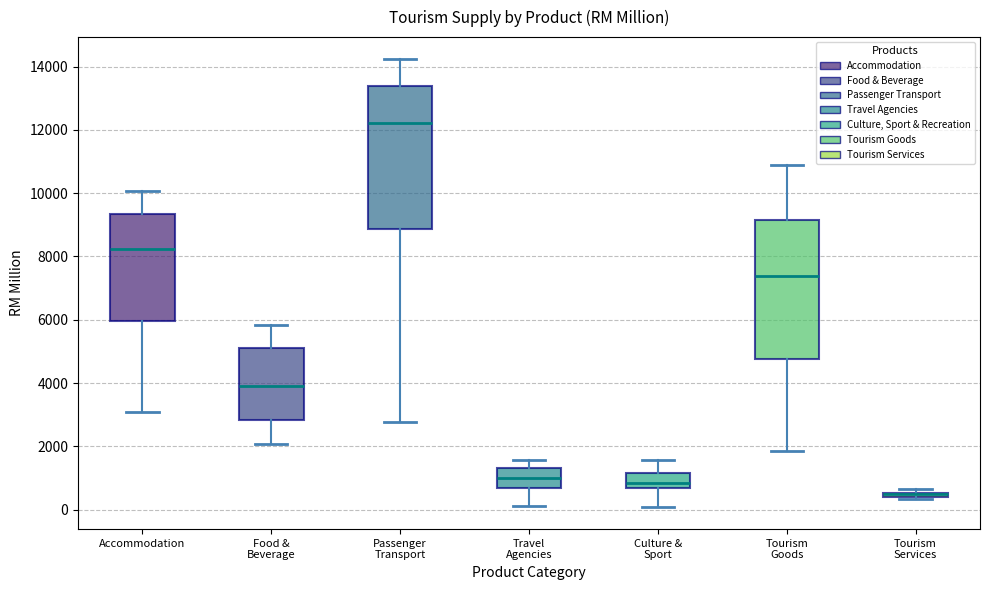

Where is the lower edge of the box for Tourism Services on the y-axis? The values are not printed on the chart, so give them approximately, as read against the axis.

400